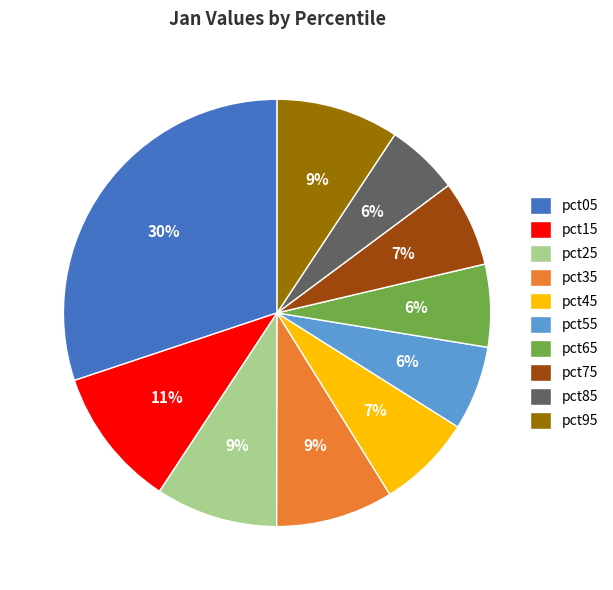

Is it true that pct65 is 6% of the pie?

True